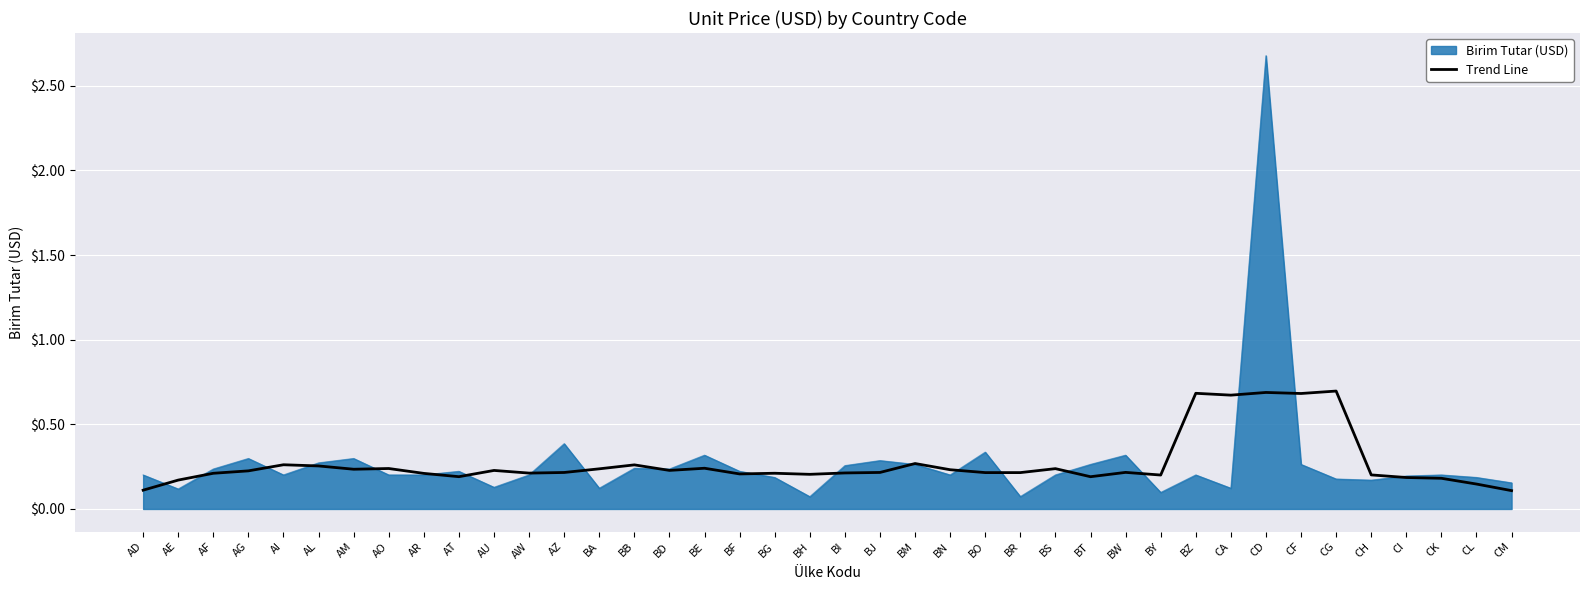

Which label corresponds to the largest value in the chart?

CD